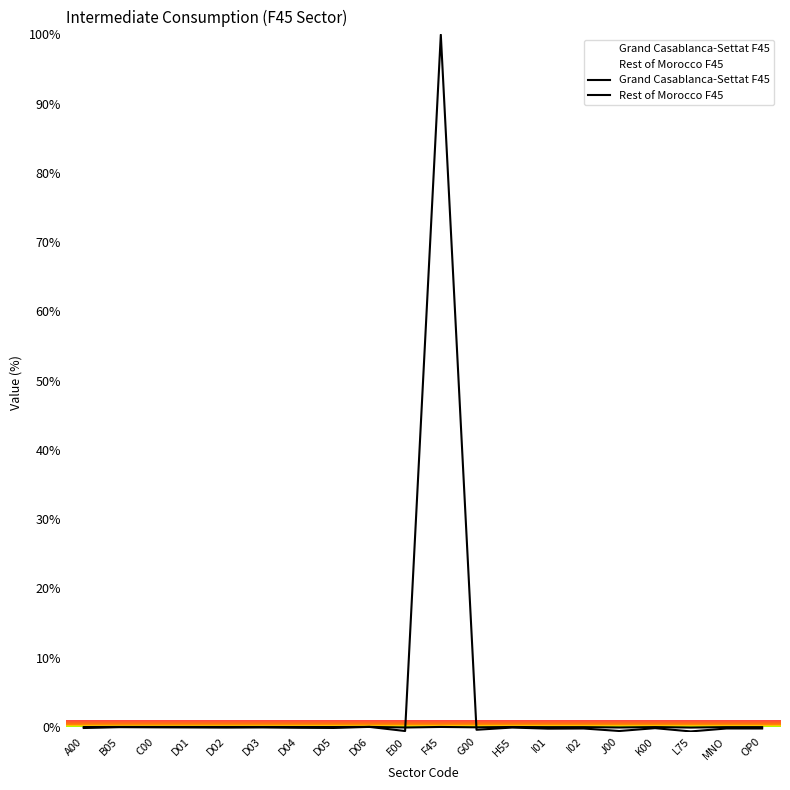

The Grand Casablanca-Settat F45 series shows -0.1 at D04. True or false?

True